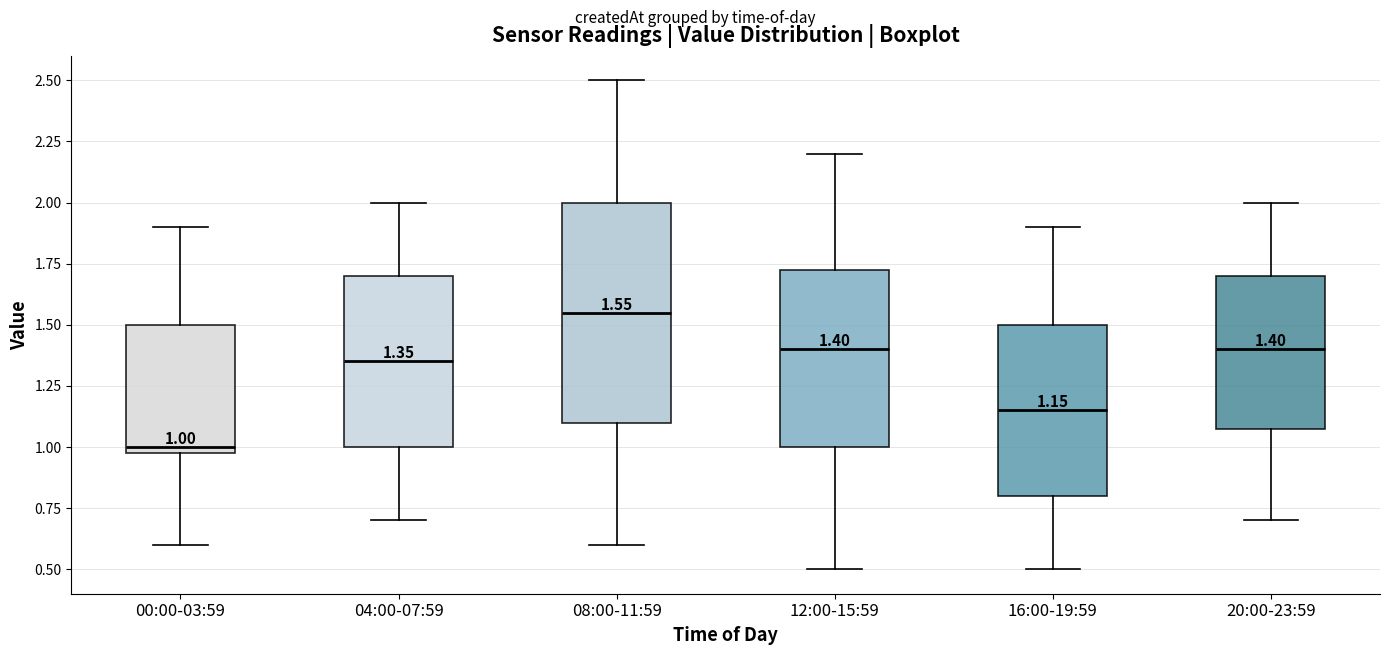

Which box is the tallest, from its lower edge to its upper edge?

08:00-11:59